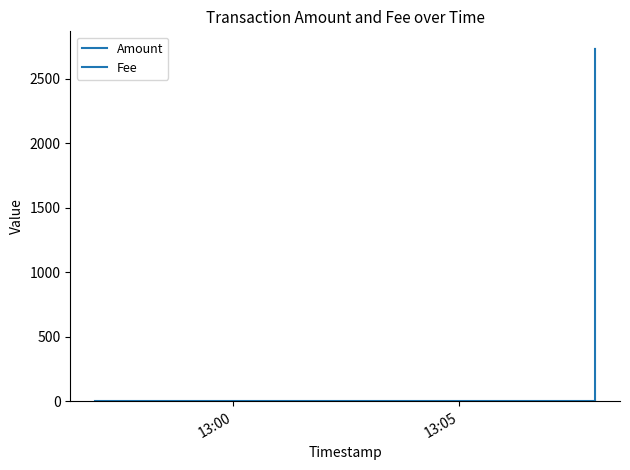

What is the label of the 2nd point from the right?

13:05